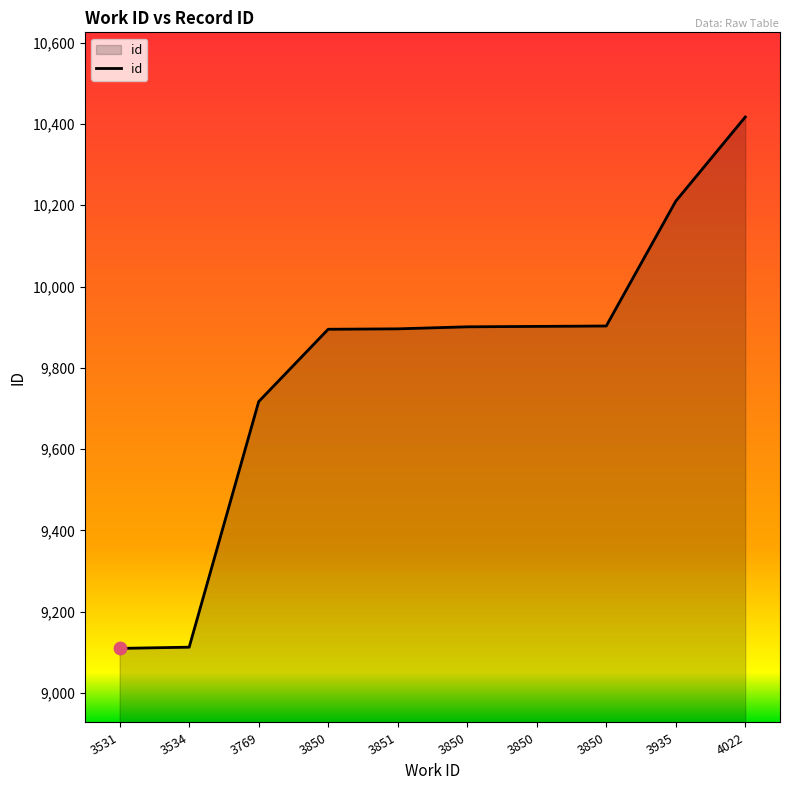

Between 4022 and 3850, which is larger?

4022